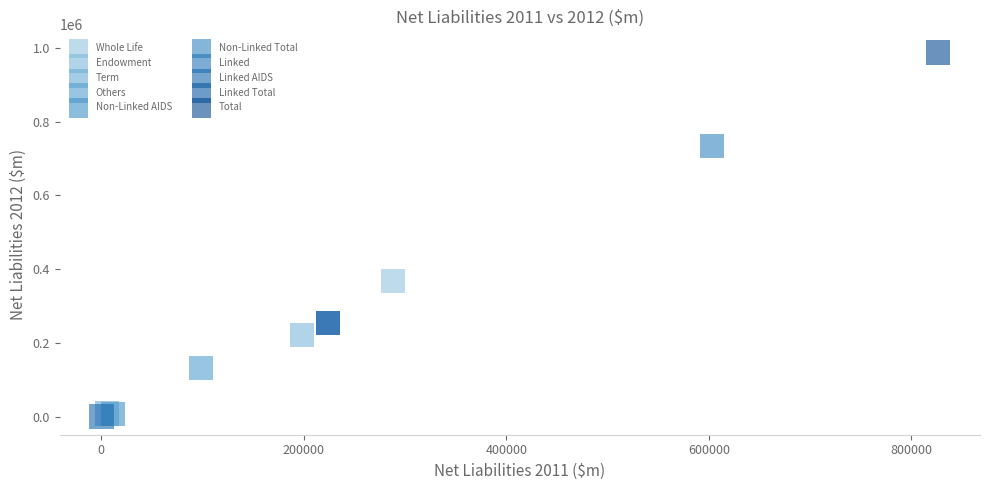

Which series reaches the maximum Y coordinate?

Total